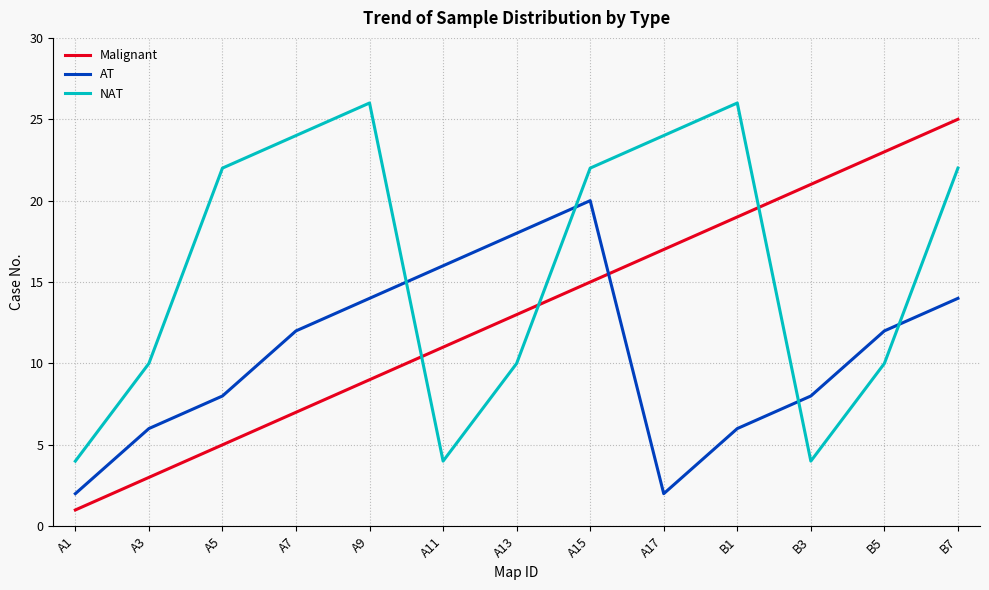

What is the difference between the second highest and second lowest values in the Malignant series?

20